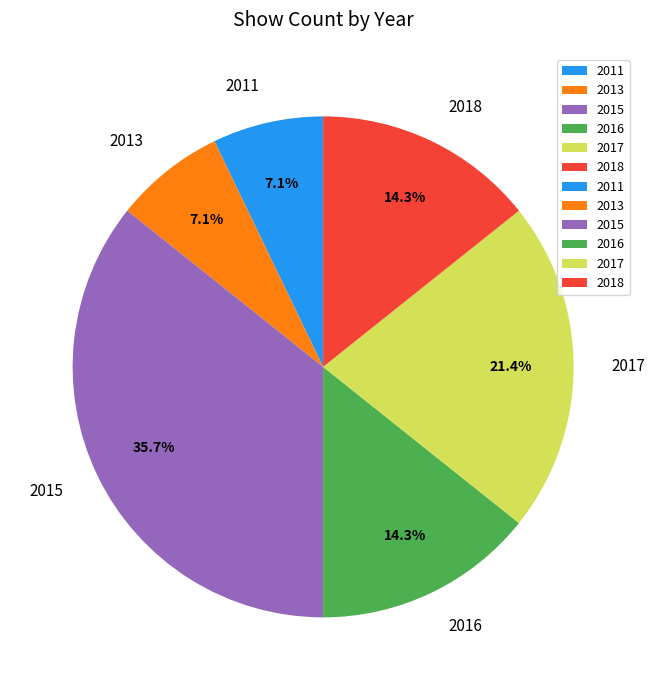

Approximately how many times larger is the value at 2011 compared to 2015?

0.2